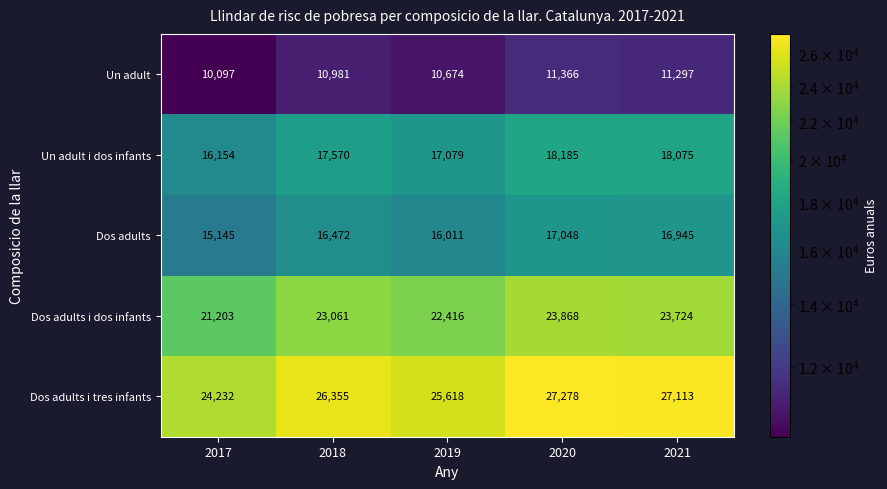

At how many categories does at least one series exceed 26522?

2